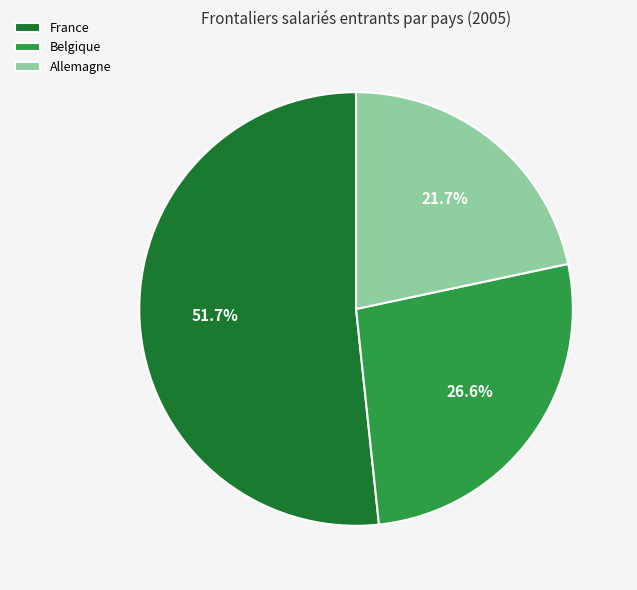

Which category has the biggest portion of the pie?

France